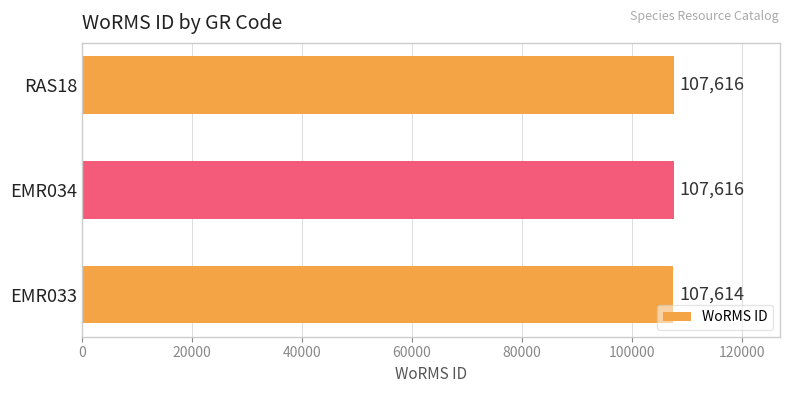

Which has a higher value, EMR033 or RAS18?

RAS18